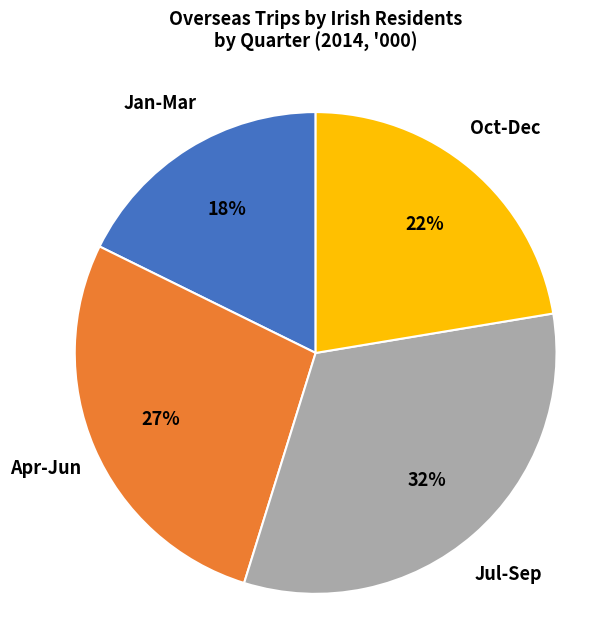

To the nearest percent, what is the average slice percentage?

25%